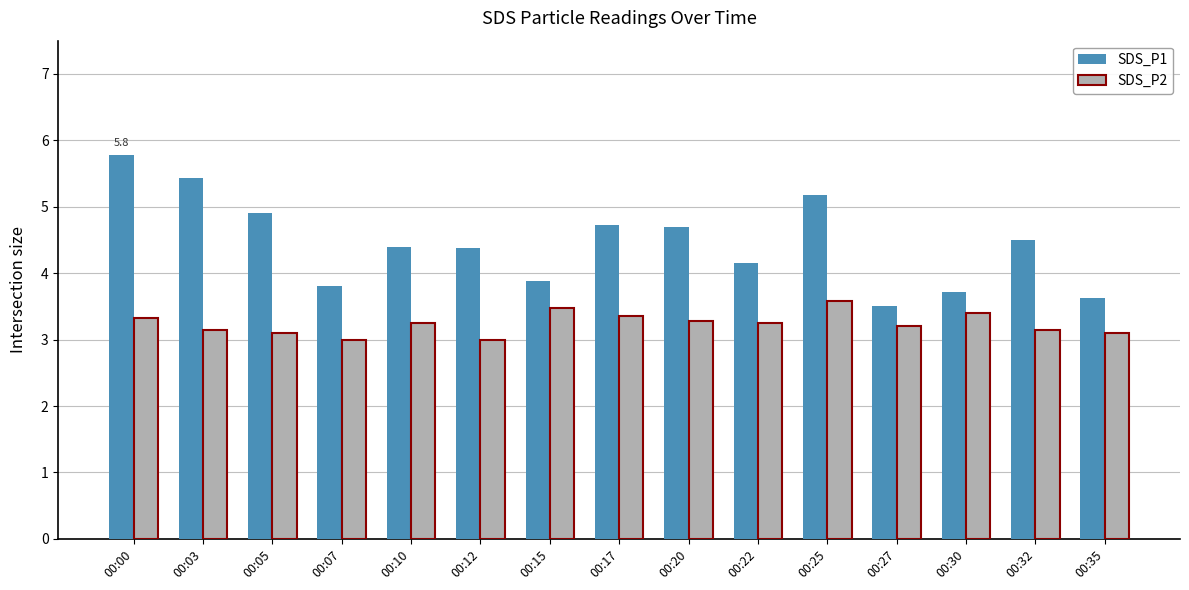

How many bars are there in each group?

2